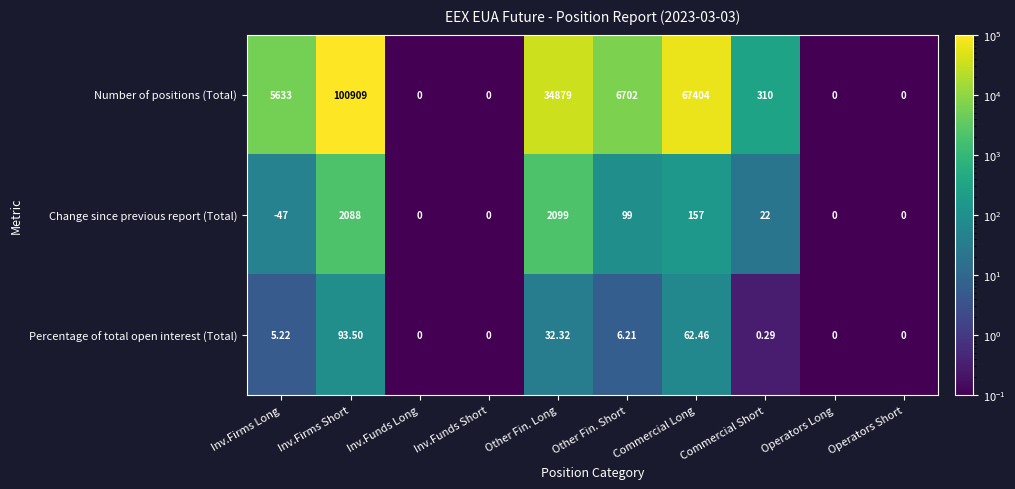

At which label does Percentage of total open interest (Total) first exceed 5?

Inv.Firms Long